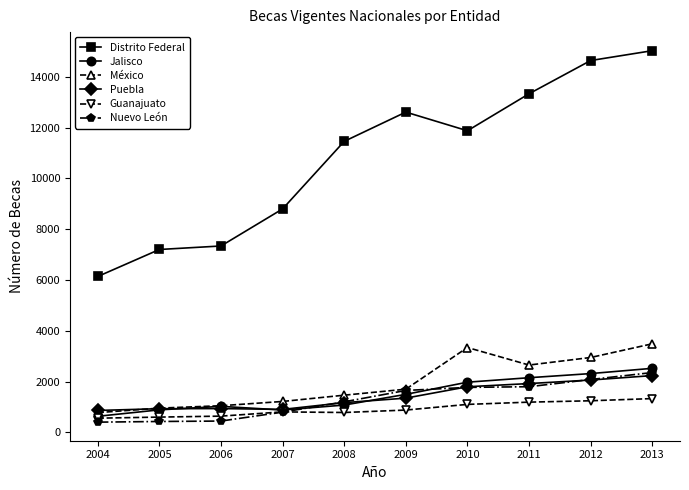

At which label is Distrito Federal closest to 10585?

2008